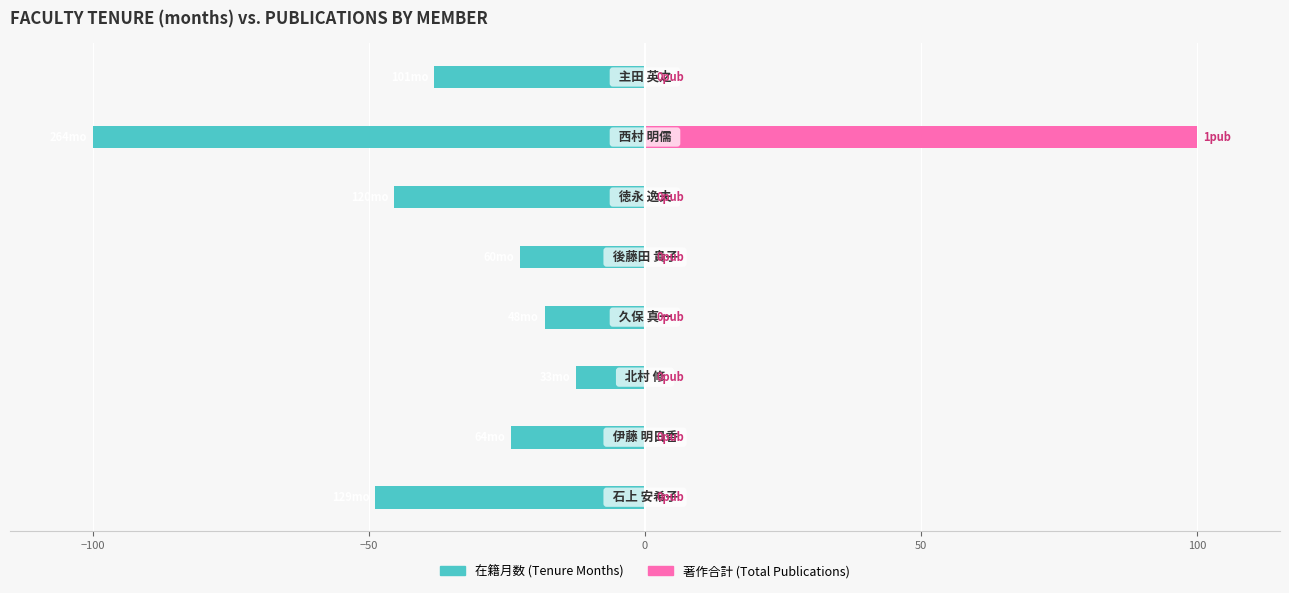

What are all the series names shown in the legend?

在籍月数, 著作合計